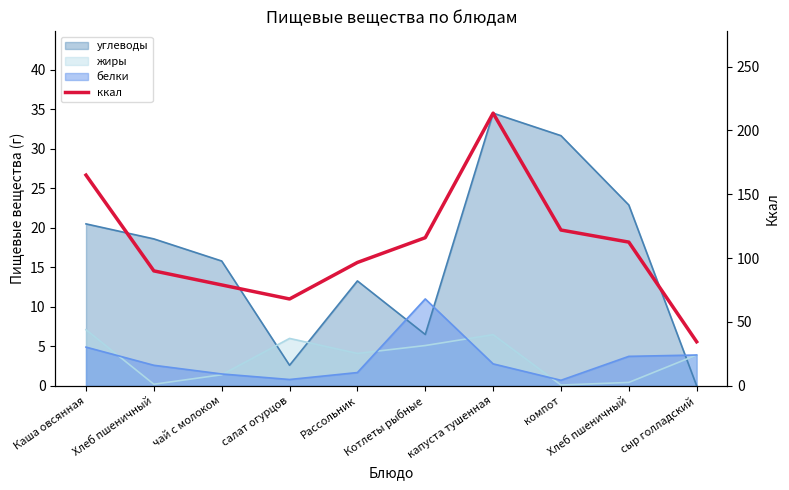

What is the change in value from салат огурцов to Котлеты рыбные?

+48.0